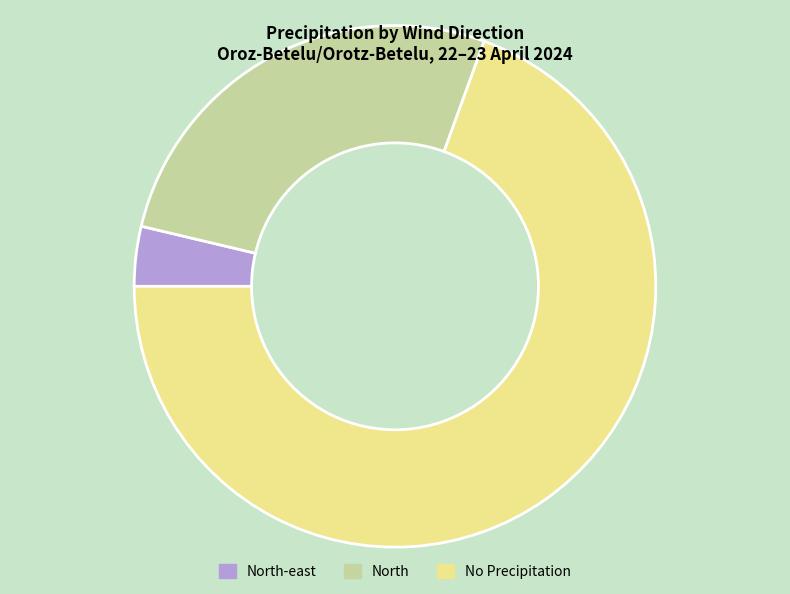

What is the smallest slice in the pie chart?

North-east